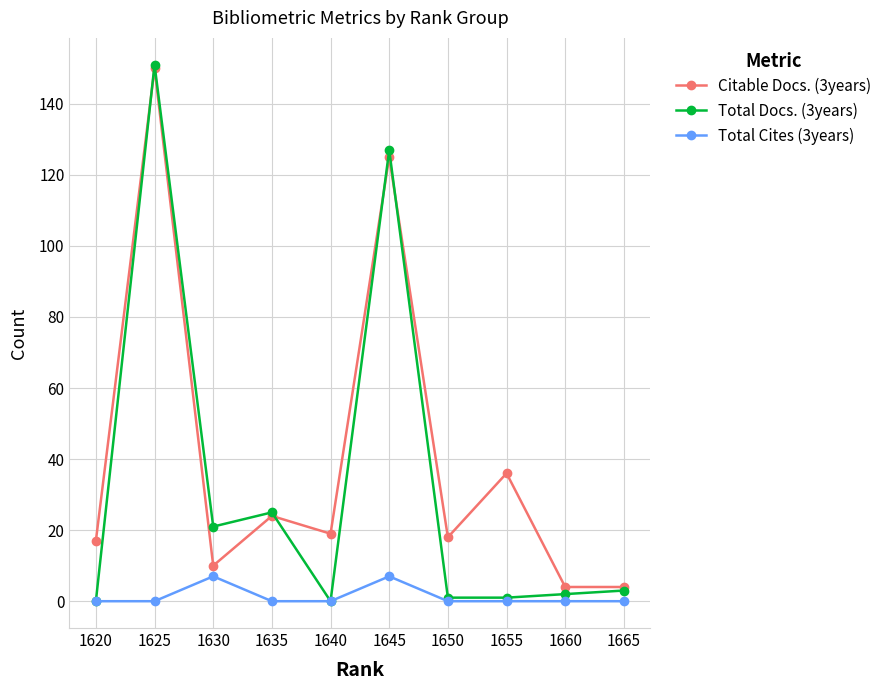

List the series in order of their overall mean, highest first.

Citable Docs. (3years), Total Docs. (3years), Total Cites (3years)